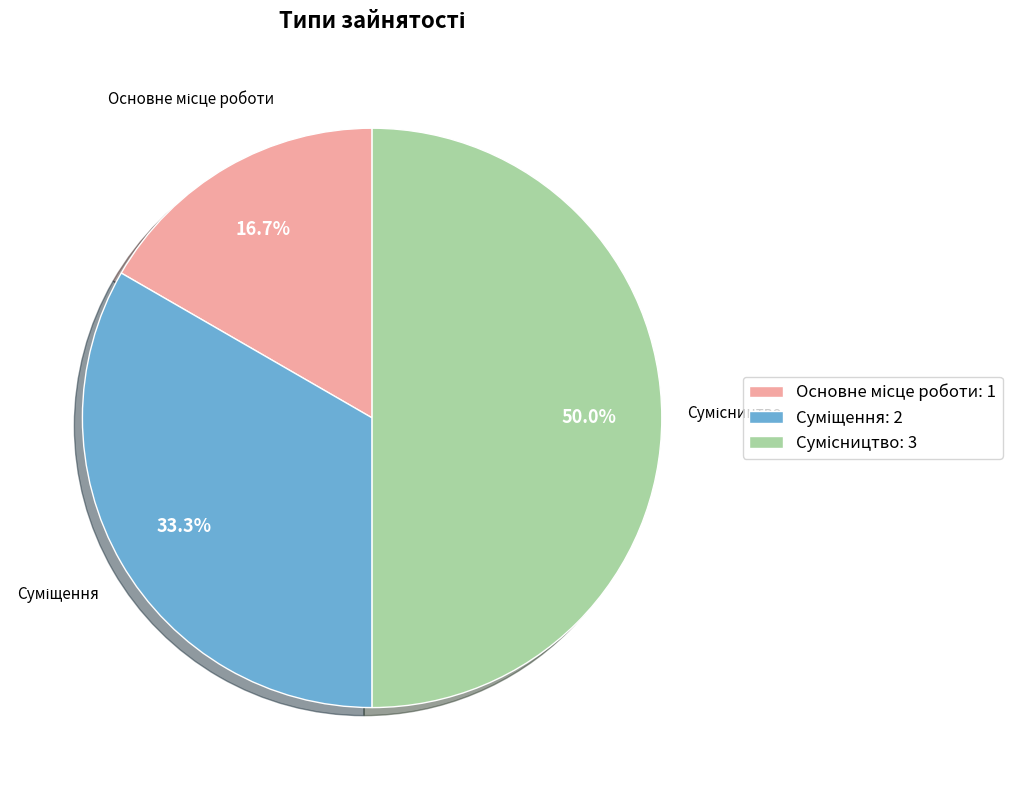

Which category has the biggest portion of the pie?

Сумісництво